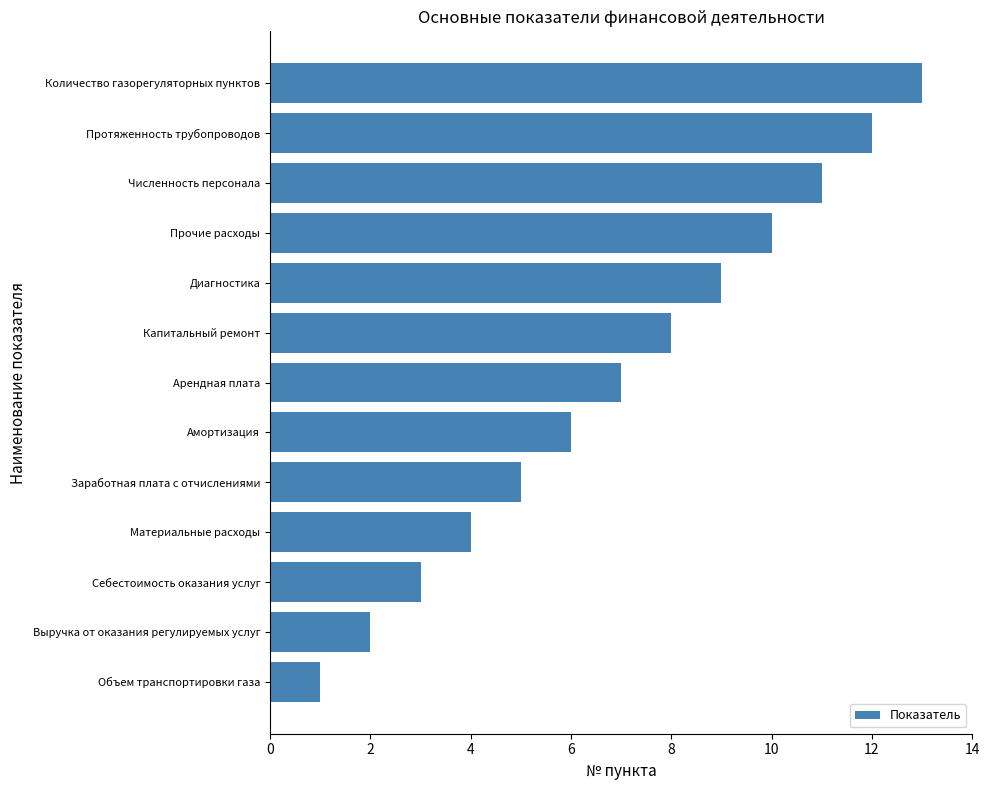

Where is the data nearest to the value 7?

Арендная плата